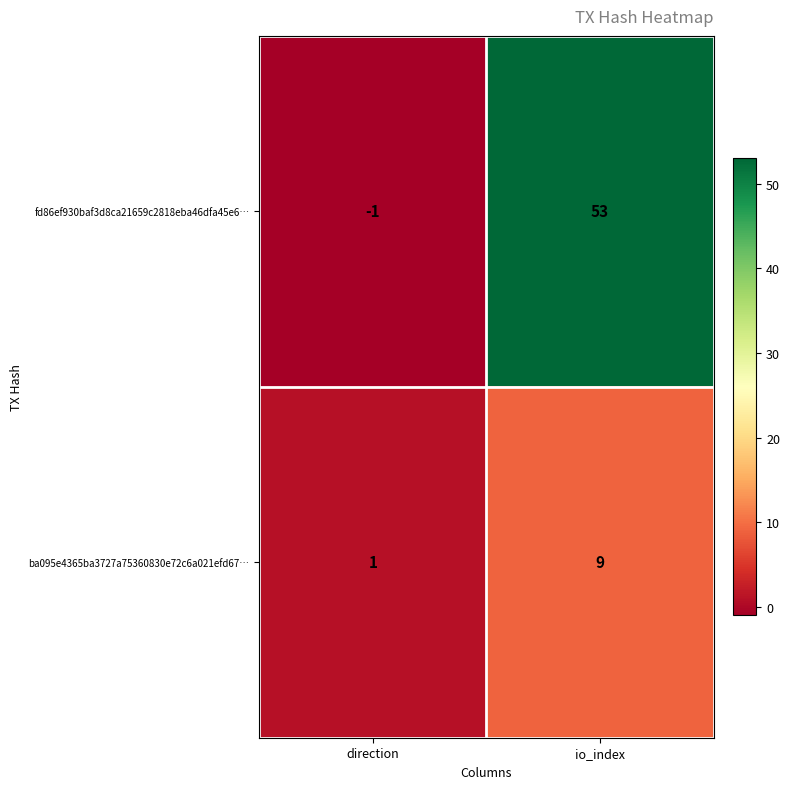

Reading left to right, extract all data points from this chart.

fd86ef930baf3d8ca21659c2818eba46dfa45e6…: direction=-1	io_index=53
ba095e4365ba3727a75360830e72c6a021efd67…: direction=1	io_index=9